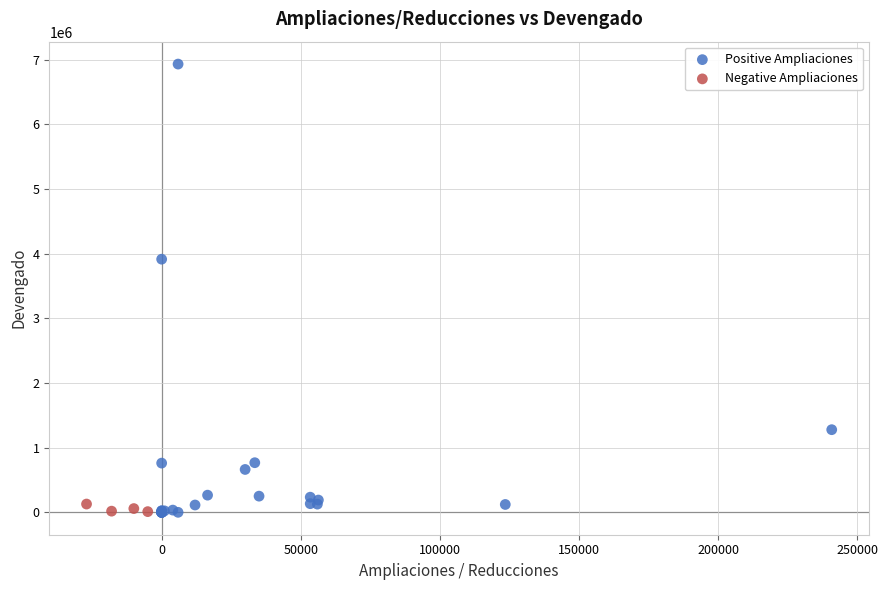

Which series contains the highest Y value?

Positive Ampliaciones